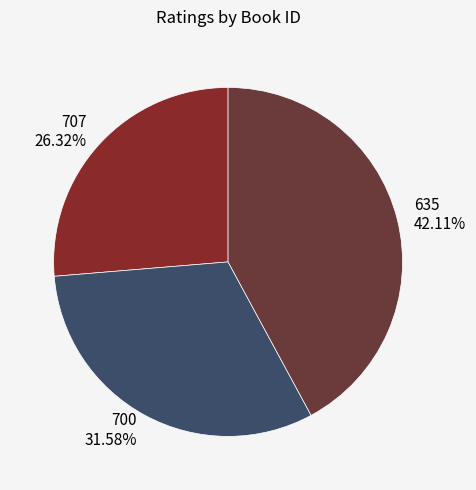

Which slice is the largest?

635